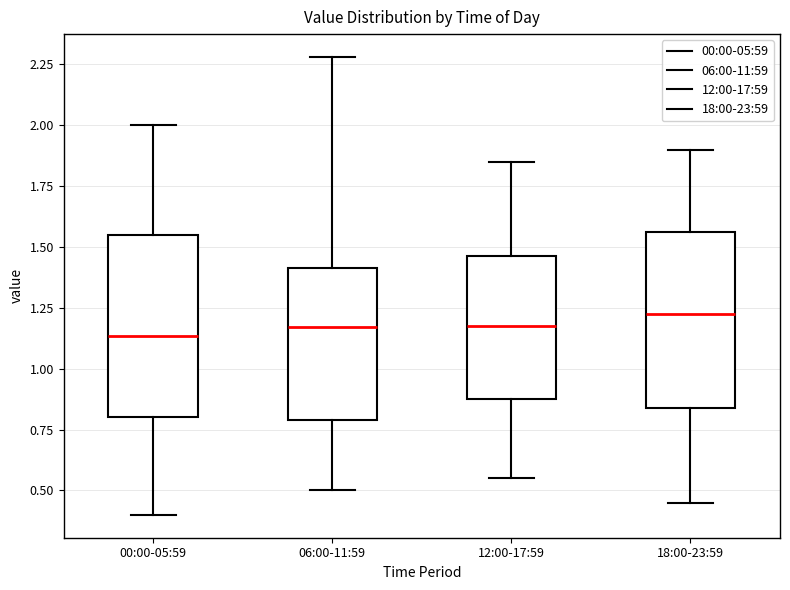

Where does the median line of the box for 18:00-23:59 sit on the y-axis? The values are not printed on the chart, so give them approximately, as read against the axis.

1.25